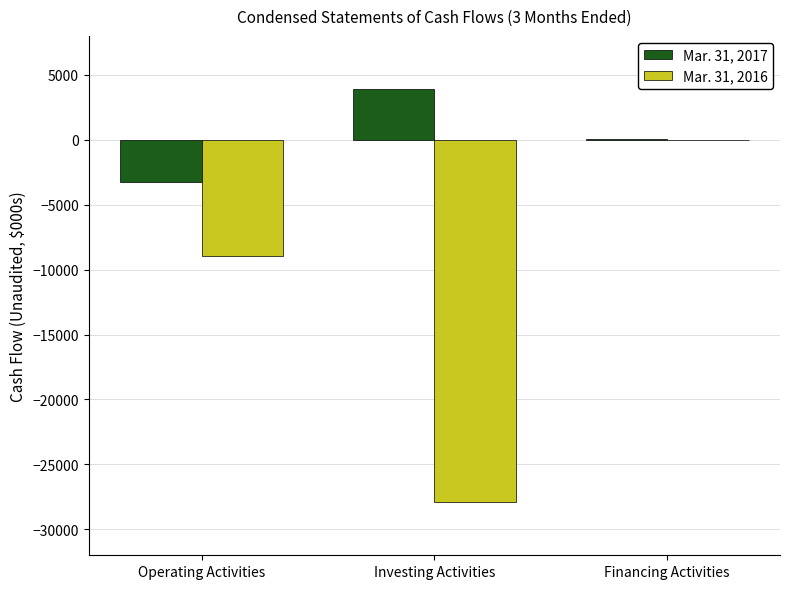

Count the Mar. 31, 2016 values in the range -27865 to 0.

3